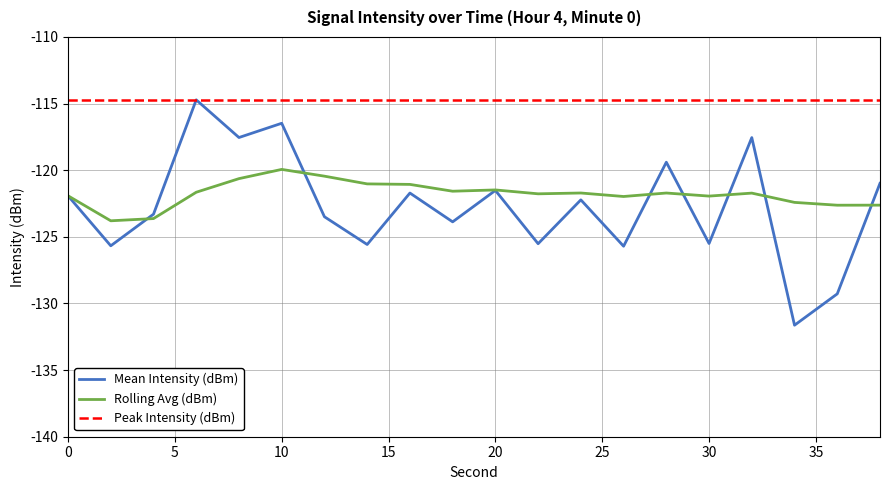

True or false: Peak Intensity (dBm) and Rolling Avg (dBm) cross at least once.

False